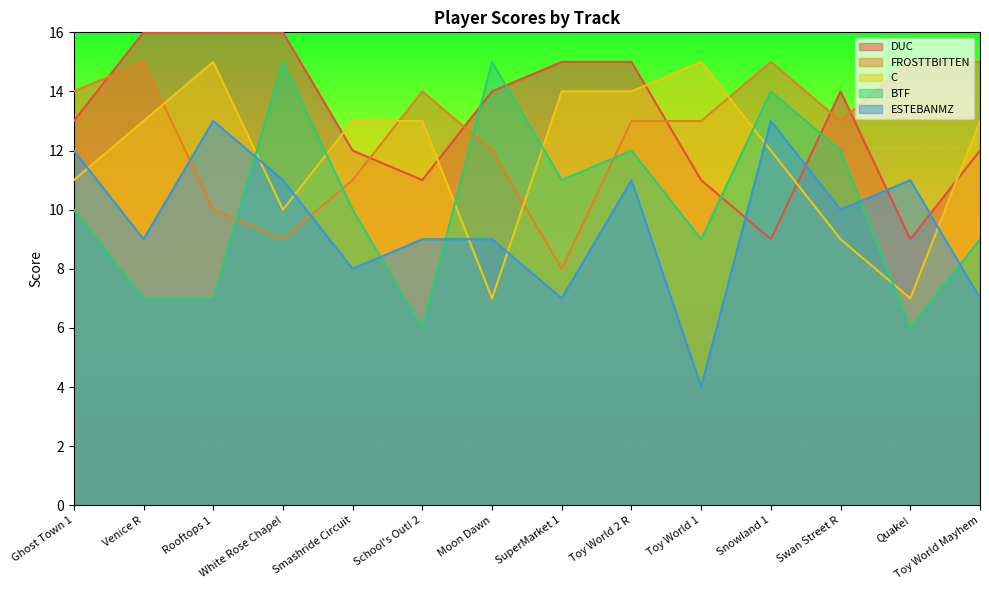

Is it true that FROSTTBITTEN equals 8 at School's Out! 2?

False